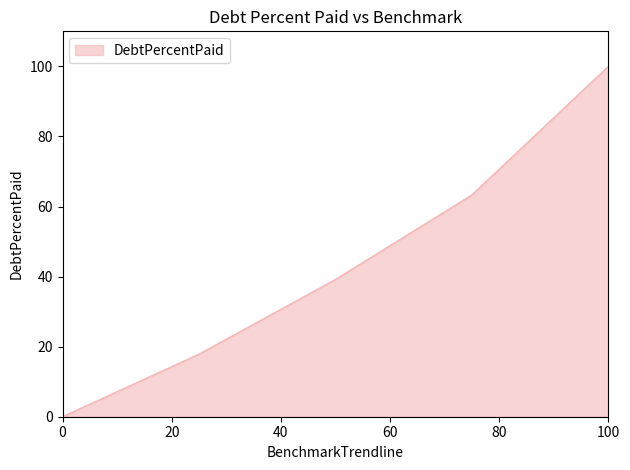

True or false: there are more than 2 points higher than both neighbors.

False